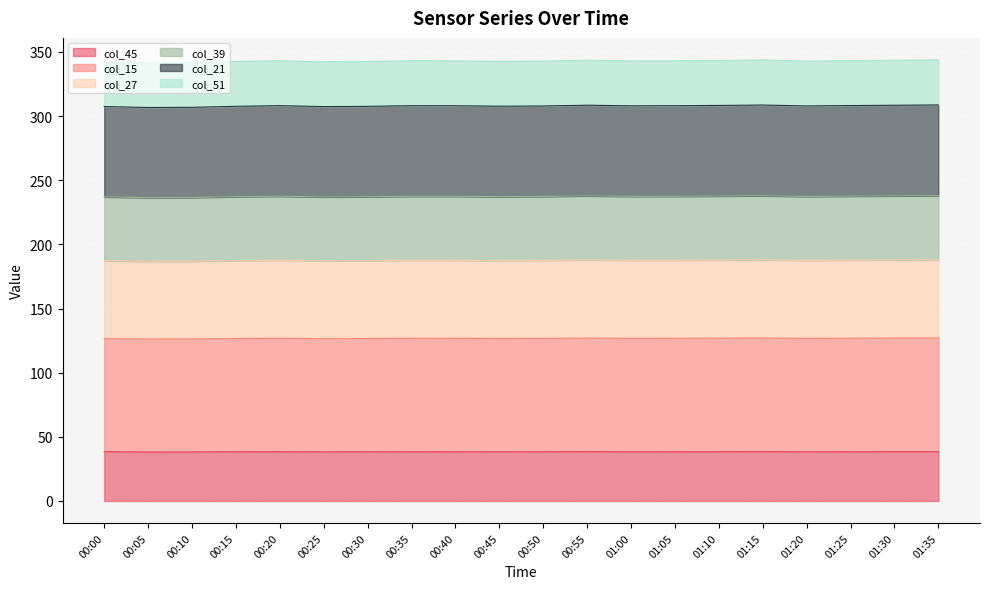

What is the total value across all series at 00:45?

342.7